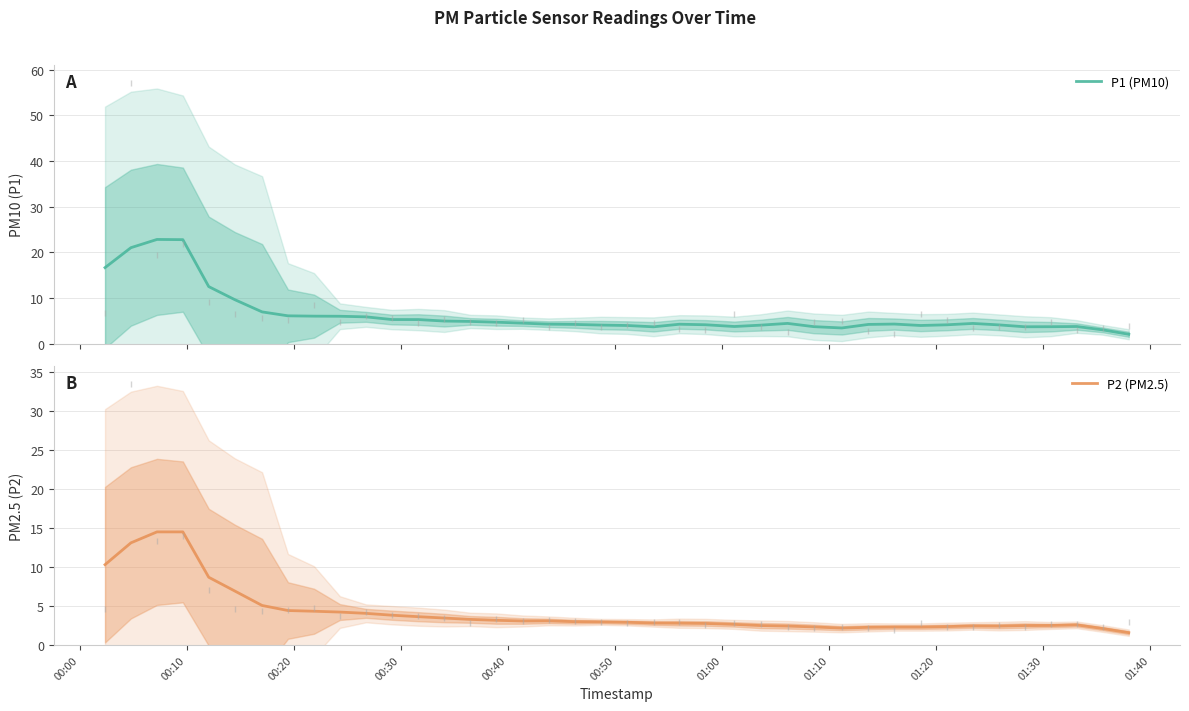

At how many categories does at least one series exceed 10?

5